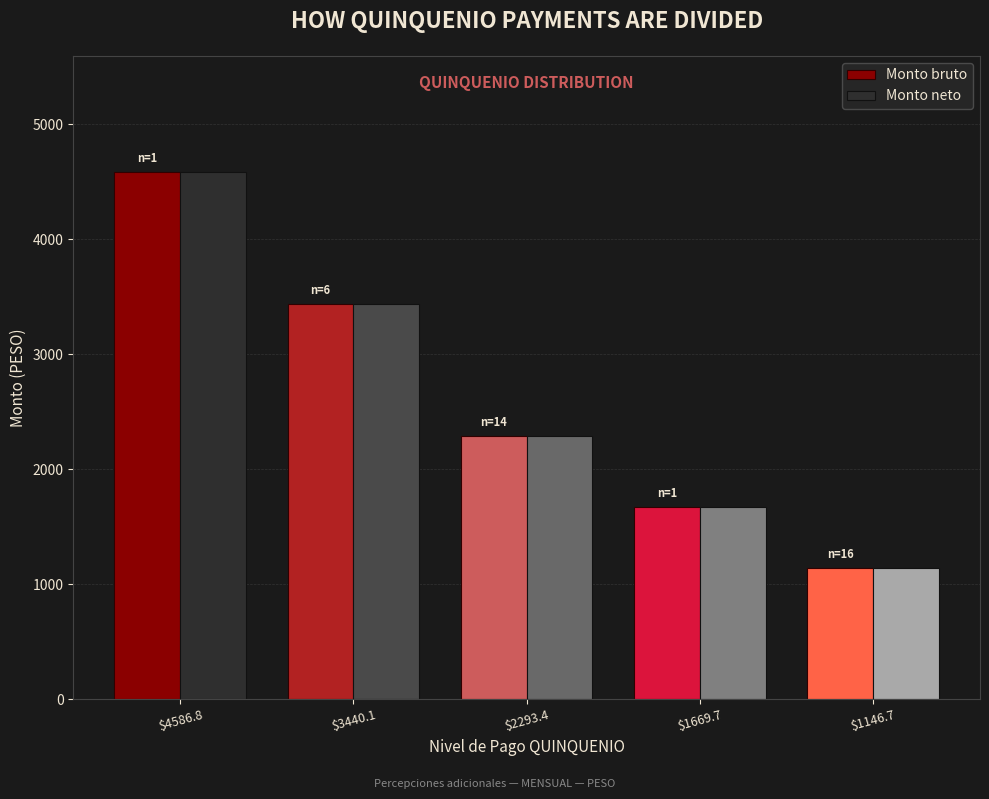

Are the bars horizontal?

No